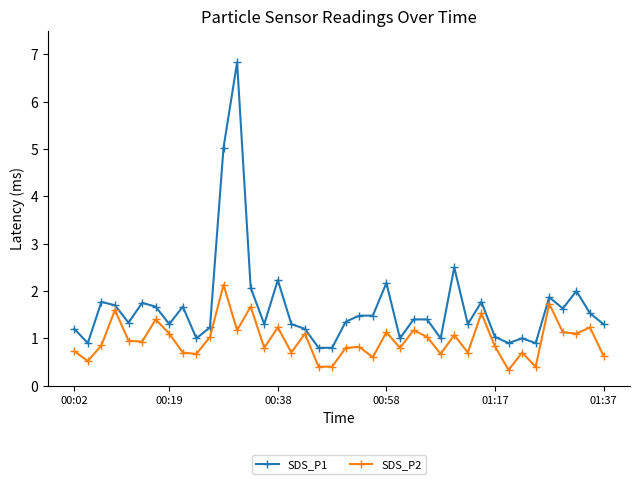

List the series in order of their overall mean, lowest first.

SDS_P2, SDS_P1